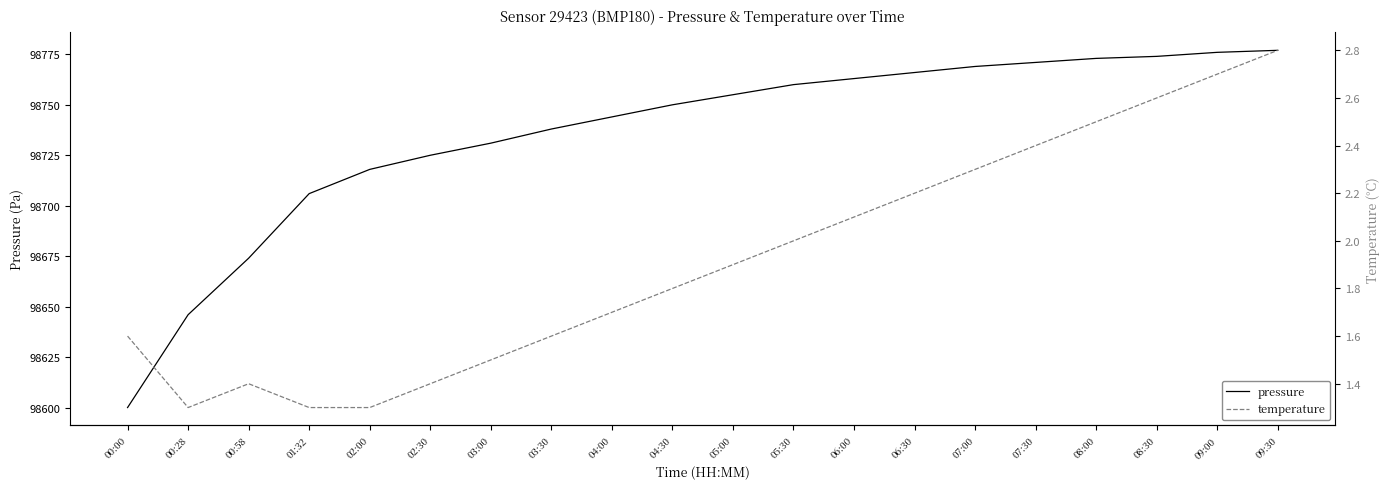

What is the value of the temperature point at the 18th from the left?

2.6